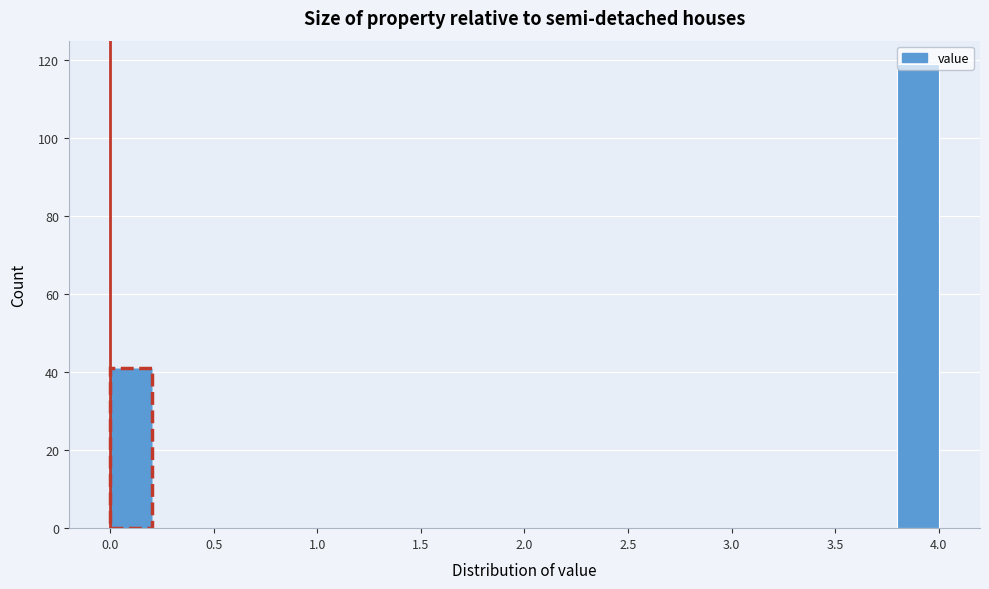

Over which range of the x-axis is the bar tallest?

3.8 to 4.0